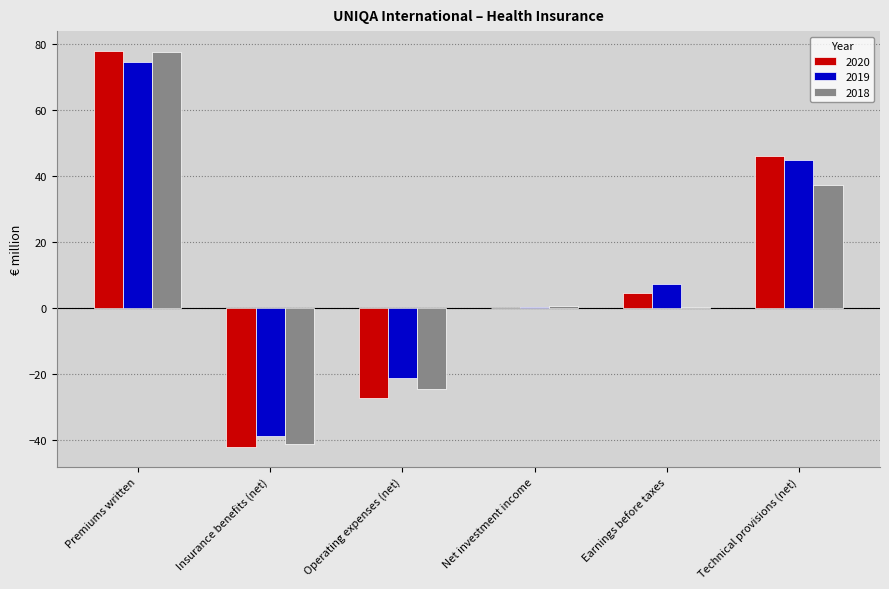

What is the highest value of the 2019 series?

74.6